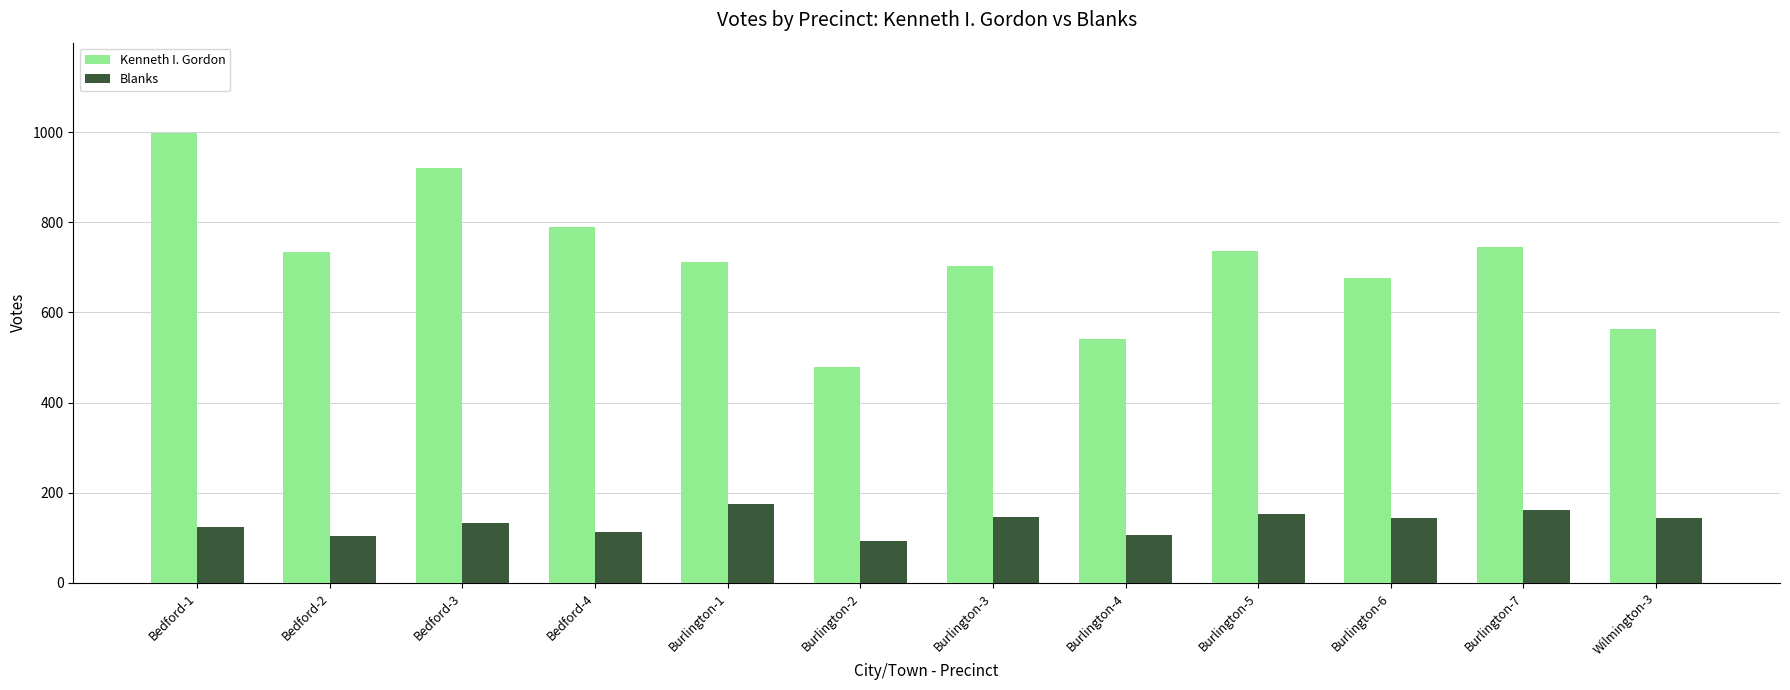

What is the spread (max minus min) of values at Burlington-3?

556